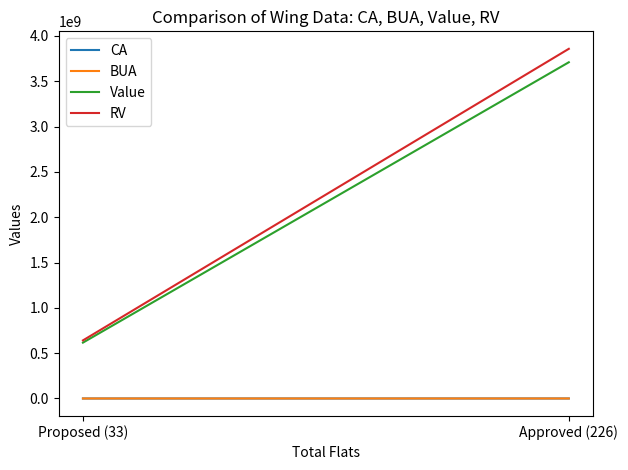

Is the value of Value at Approved (226) greater than the value of CA at Proposed (33)?

Yes